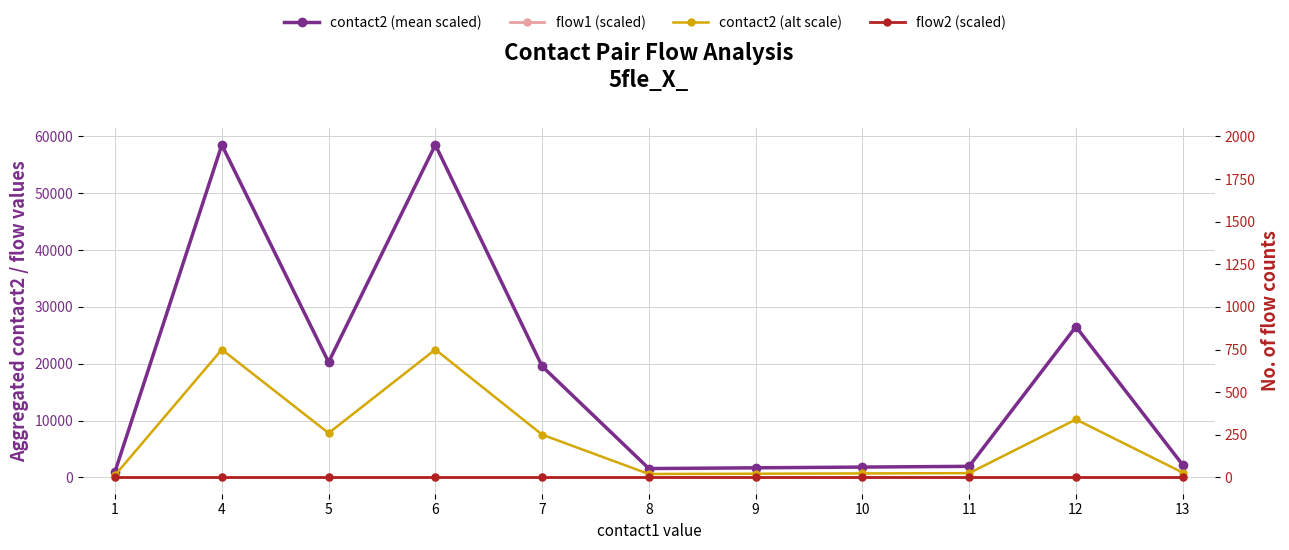

Reading left to right, transcribe all the data shown in this chart.

contact2 (mean scaled): 1040	58500	20280	58500	19552	1560	1690	1820	1950	26520	2210
flow1 (scaled): 80	80	80	80	80	80	80	80	80	80	80
contact2 (alt scale): 400	22500	7800	22500	7520	600	650	700	750	10200	850
flow2 (scaled): 55	55	55	55	55	55	55	55	55	55	55